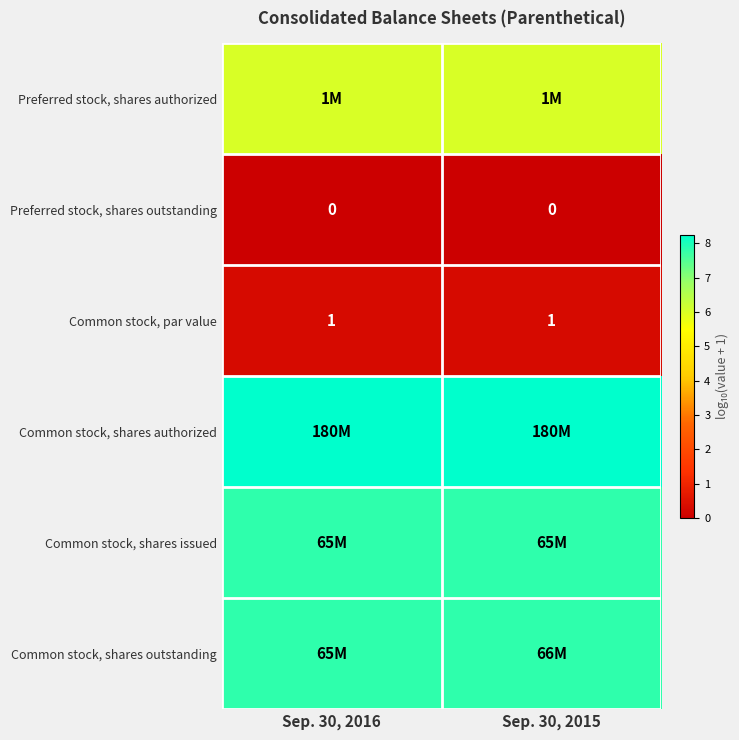

Is it true that Common stock, shares authorized equals 11.3 at Sep. 30, 2016?

False